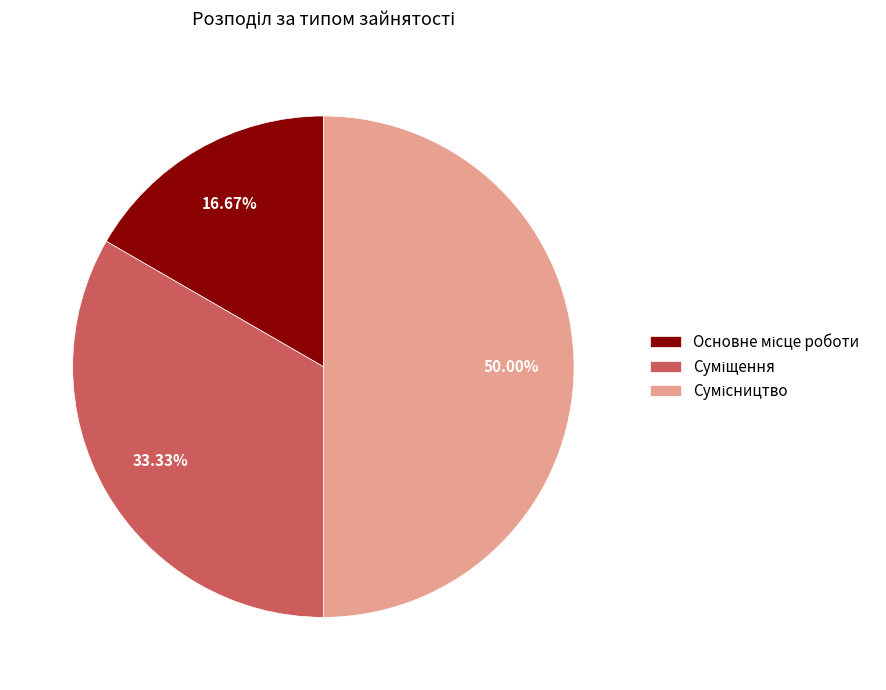

Count the number of slices in the pie.

3